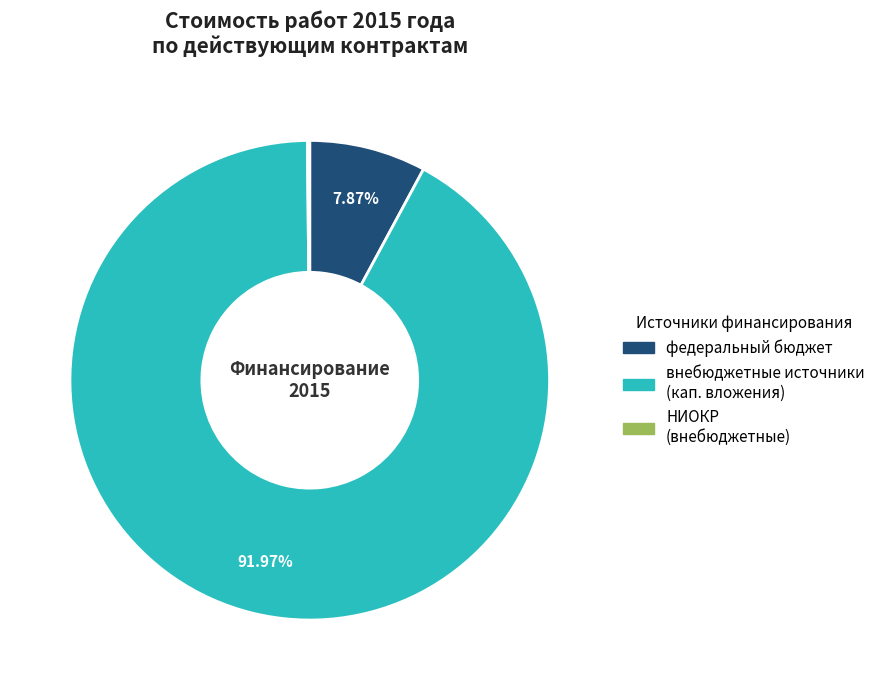

Does any single category account for the majority?

Yes